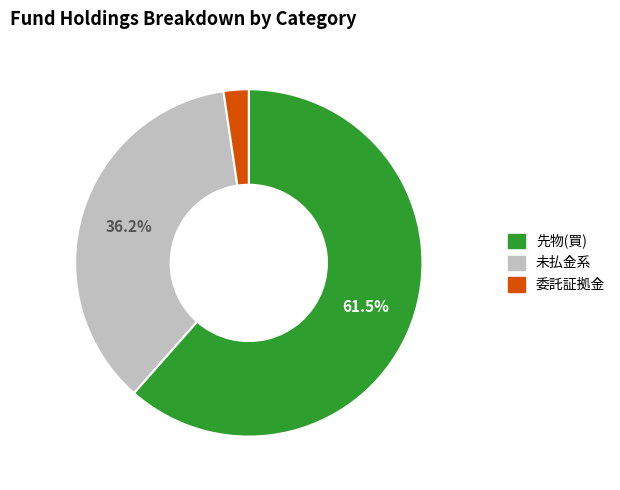

Is there any slice that represents more than half of the pie?

Yes